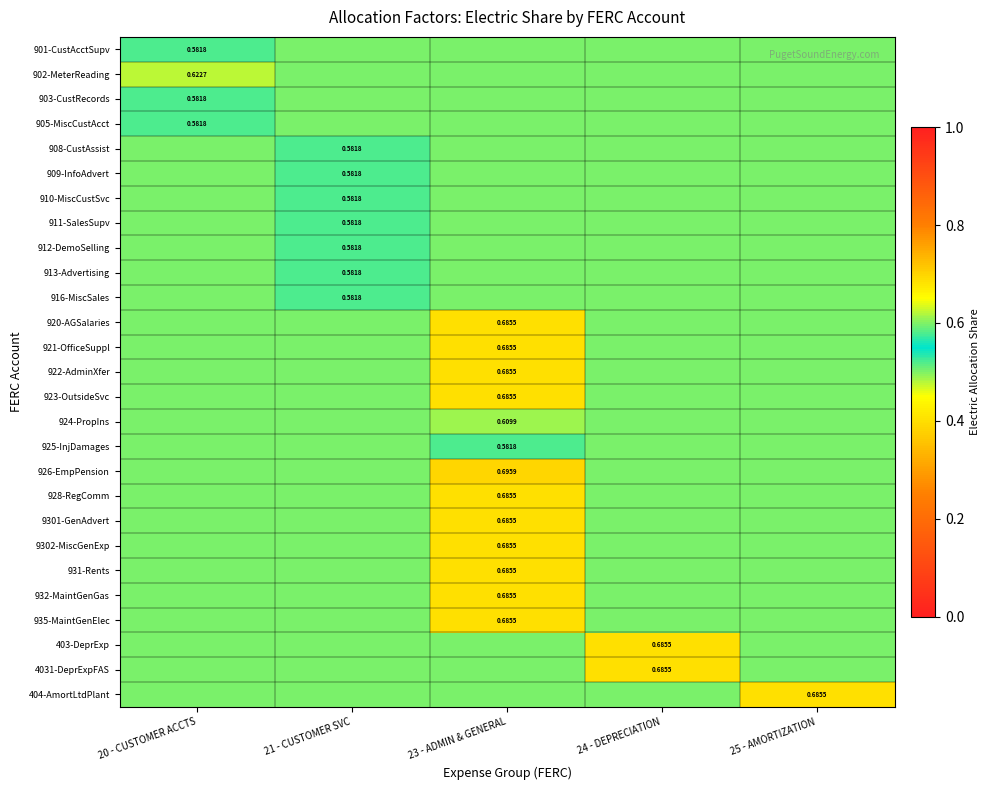

What is the total value across all series at 25 - AMORTIZATION?

13.7